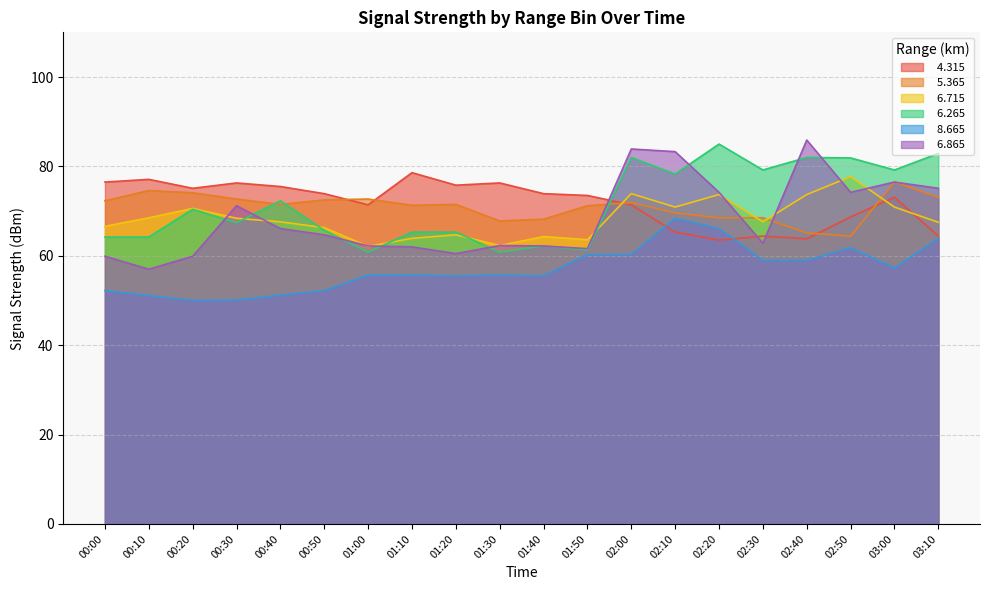

List the series in order of their peak value, highest first.

  6.865,   6.265,   4.315,   6.715,   5.365,   8.665